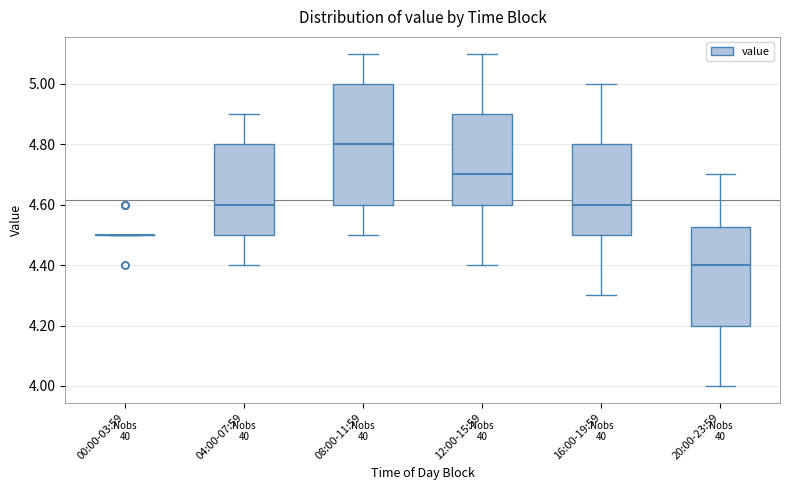

Which box is the tallest, from its lower edge to its upper edge?

08:00-11:59